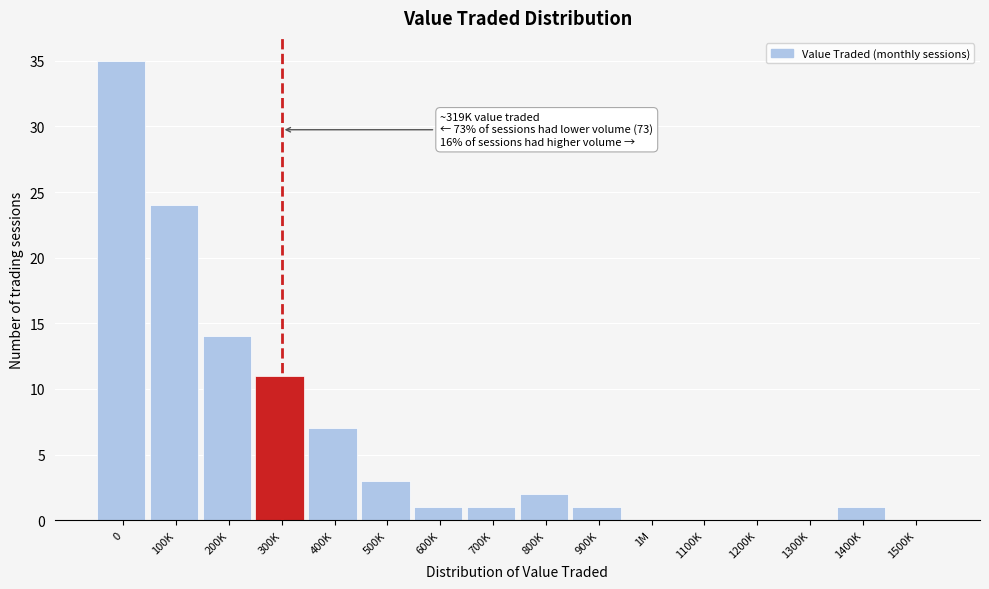

Reading left to right, transcribe all the data shown in this chart.

0=35	100K=24	200K=14	300K=11	400K=7	500K=3	600K=1	700K=1	800K=2	900K=1	1M=0	1100K=0	1200K=0	1300K=0	1400K=1	1500K=0